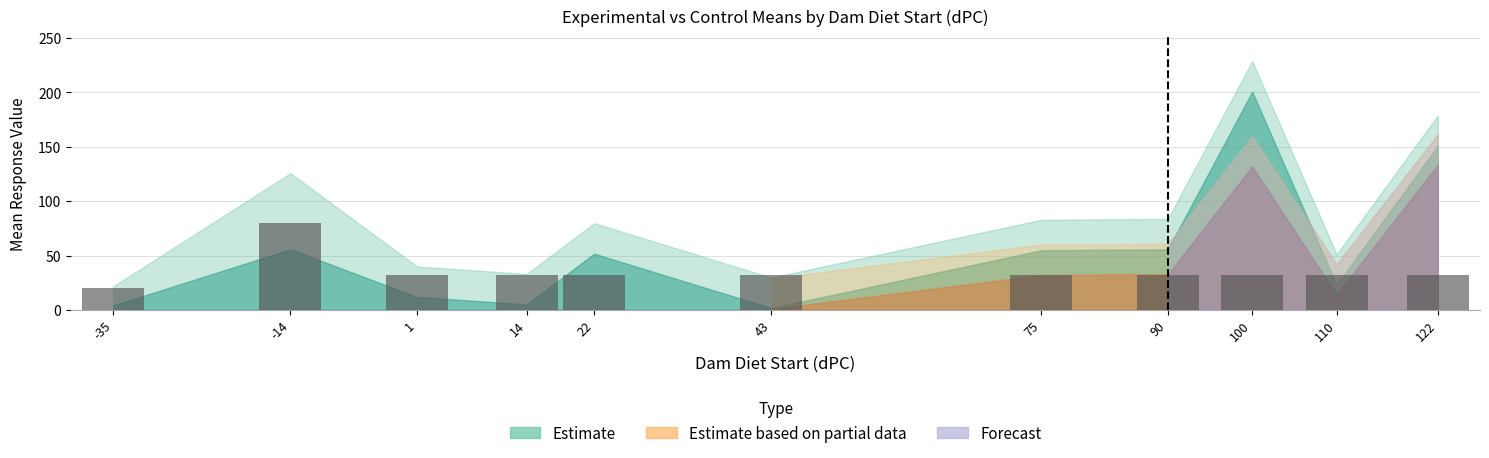

Is it true that the value at -35 is 28?

False